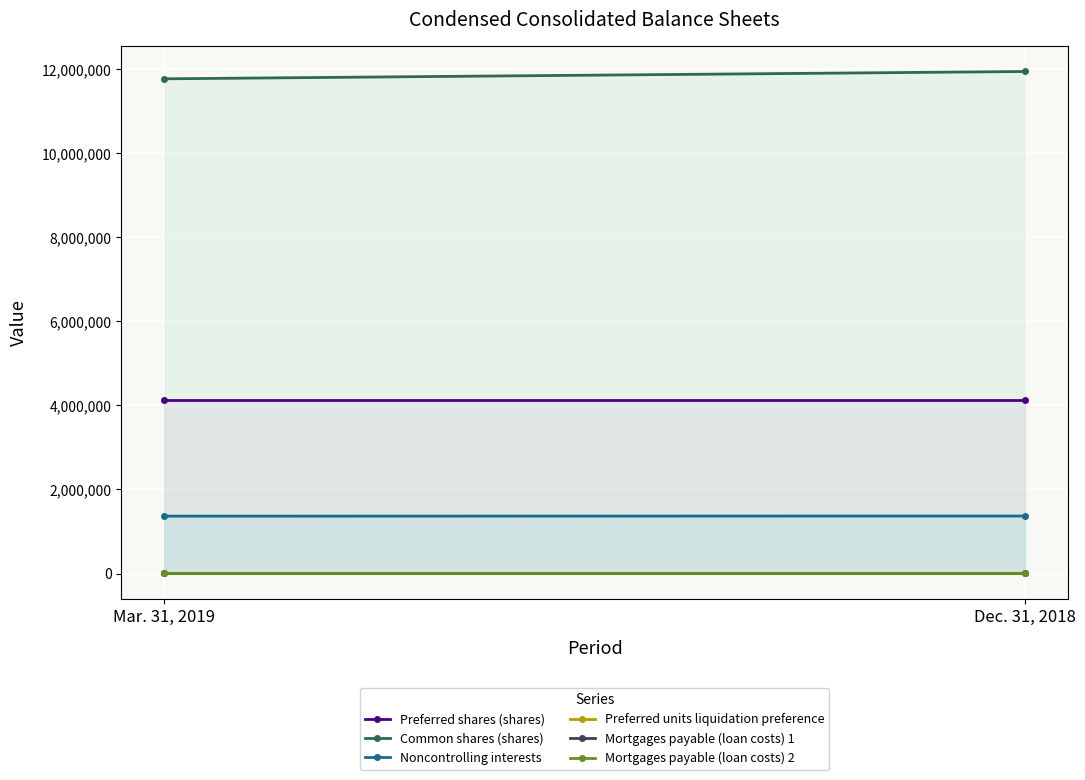

At which category is the sum across all series the highest?

Dec. 31, 2018